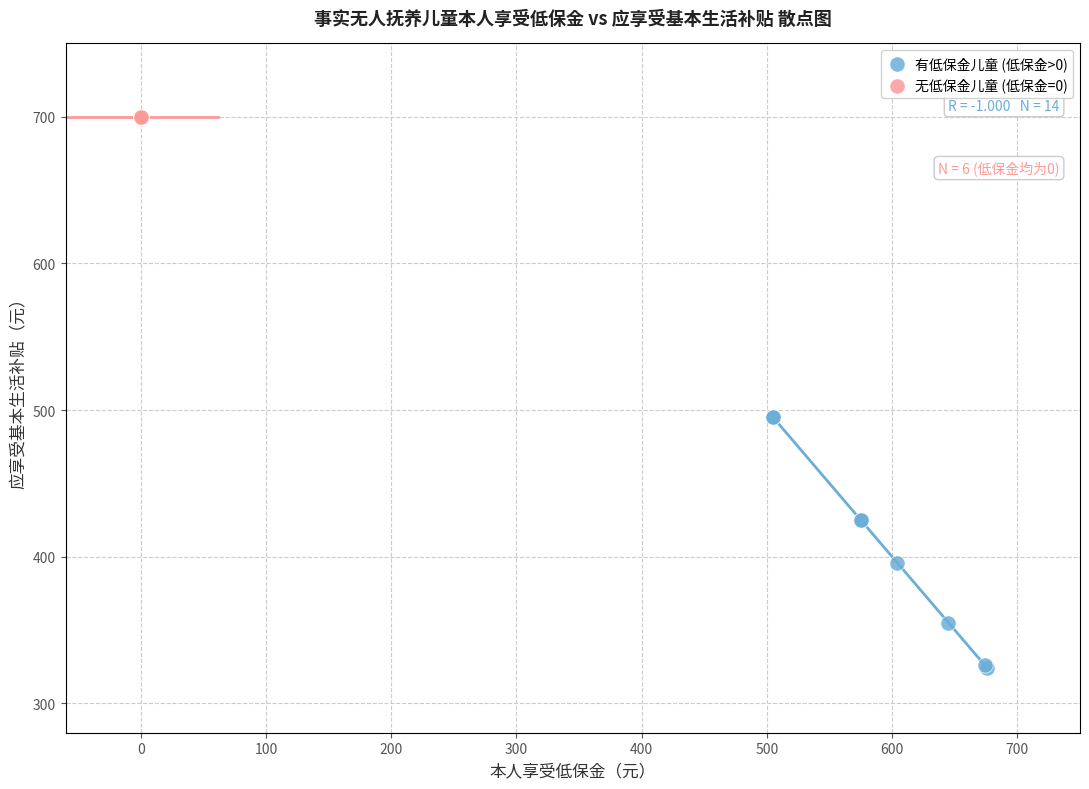

Which series contains the highest Y value?

无低保金儿童 (低保金=0)